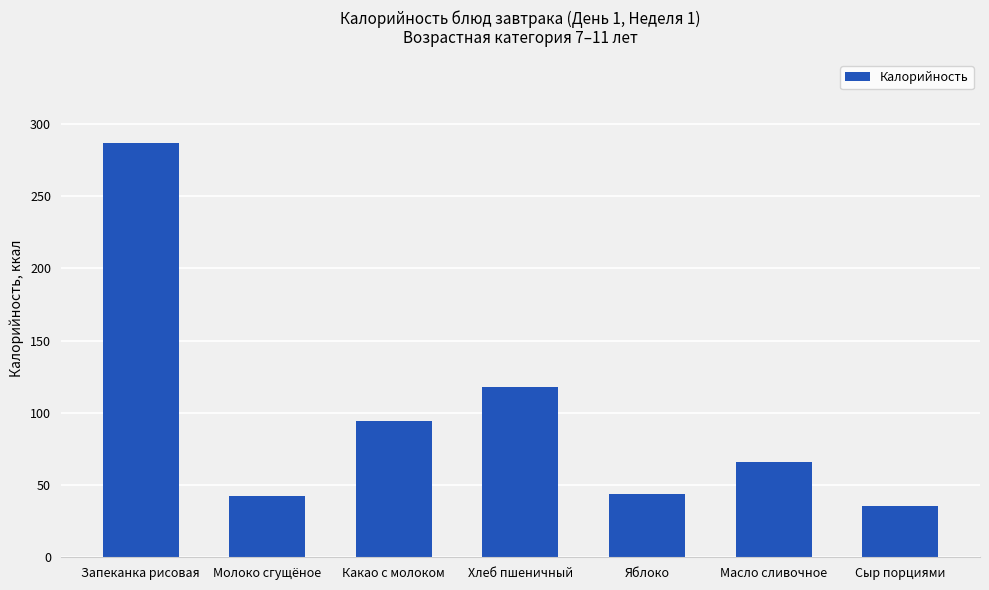

What is the average value?

98.1